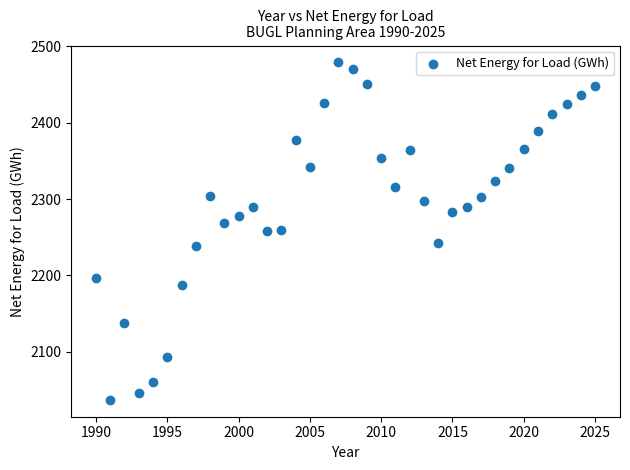

Count the number of points in this scatter plot.

36